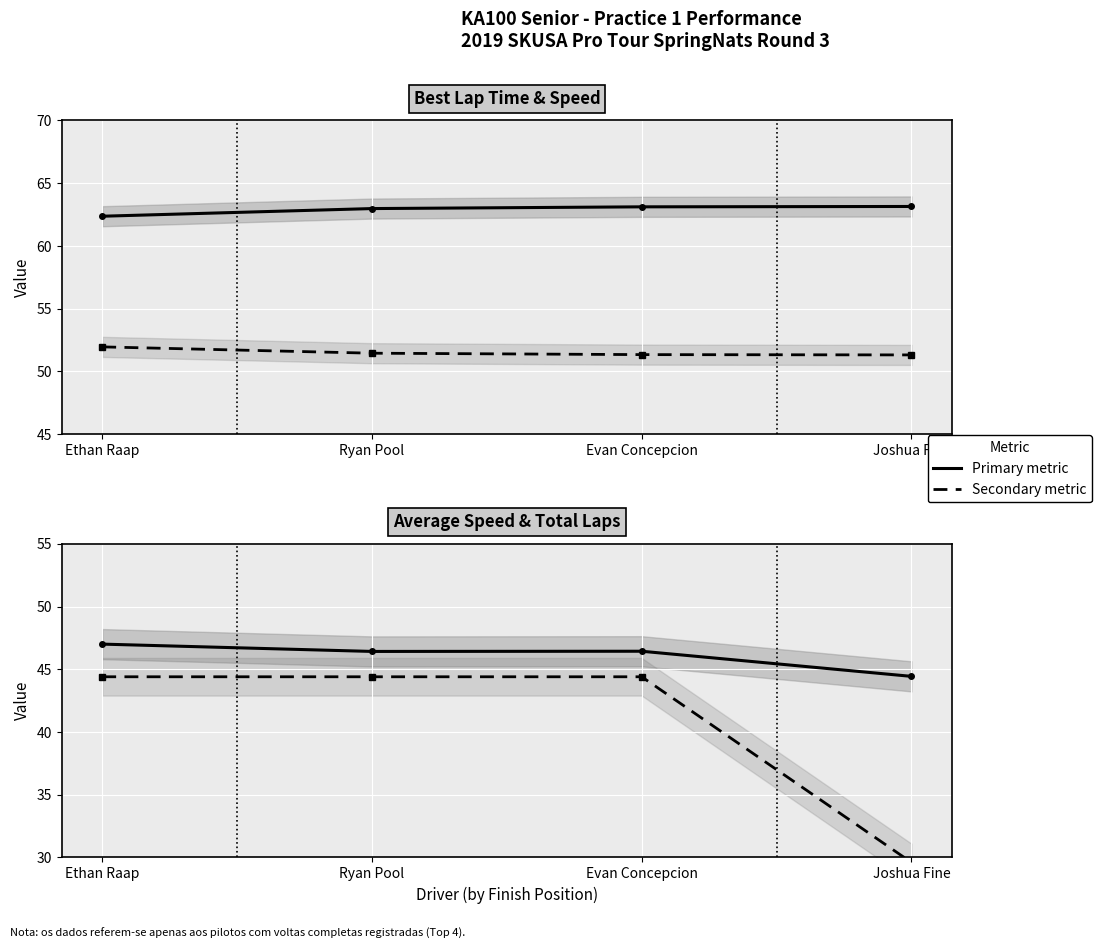

What is the total value across all series at Evan Concepcion?

205.3